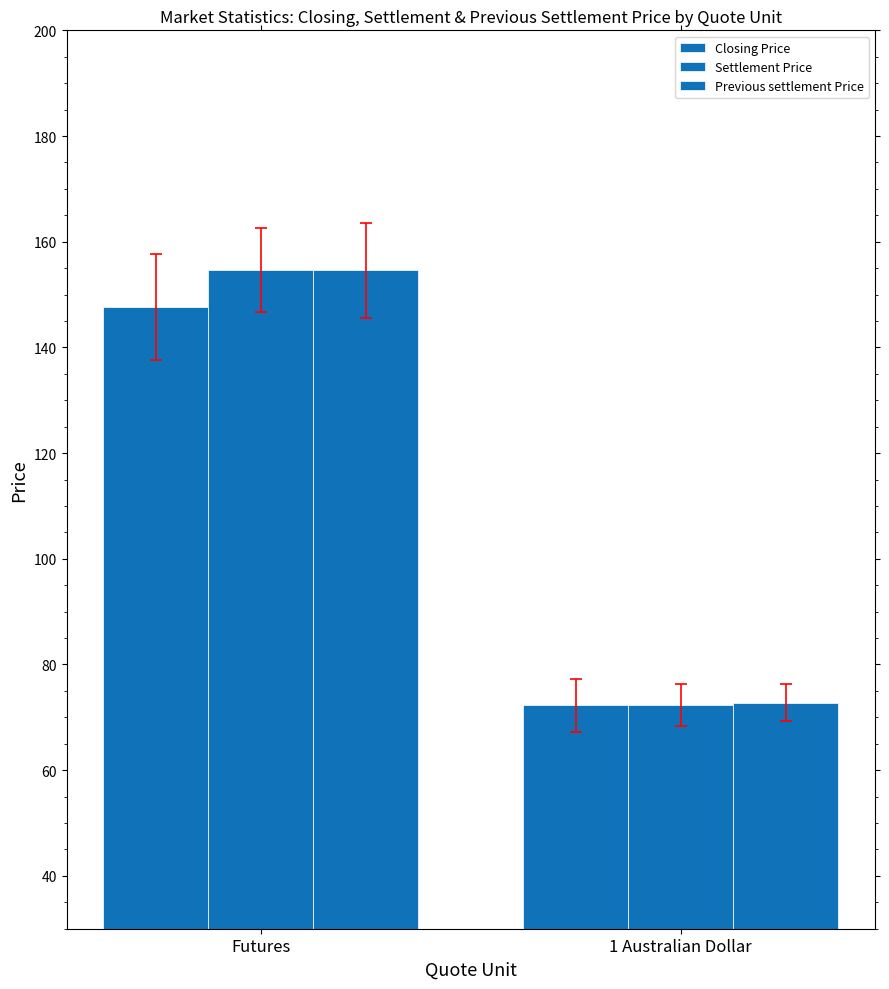

How many groups of bars are there?

2